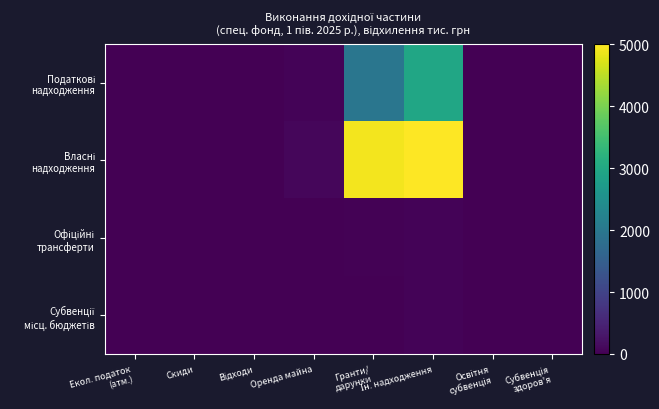

At how many categories does at least one series exceed 102?

2